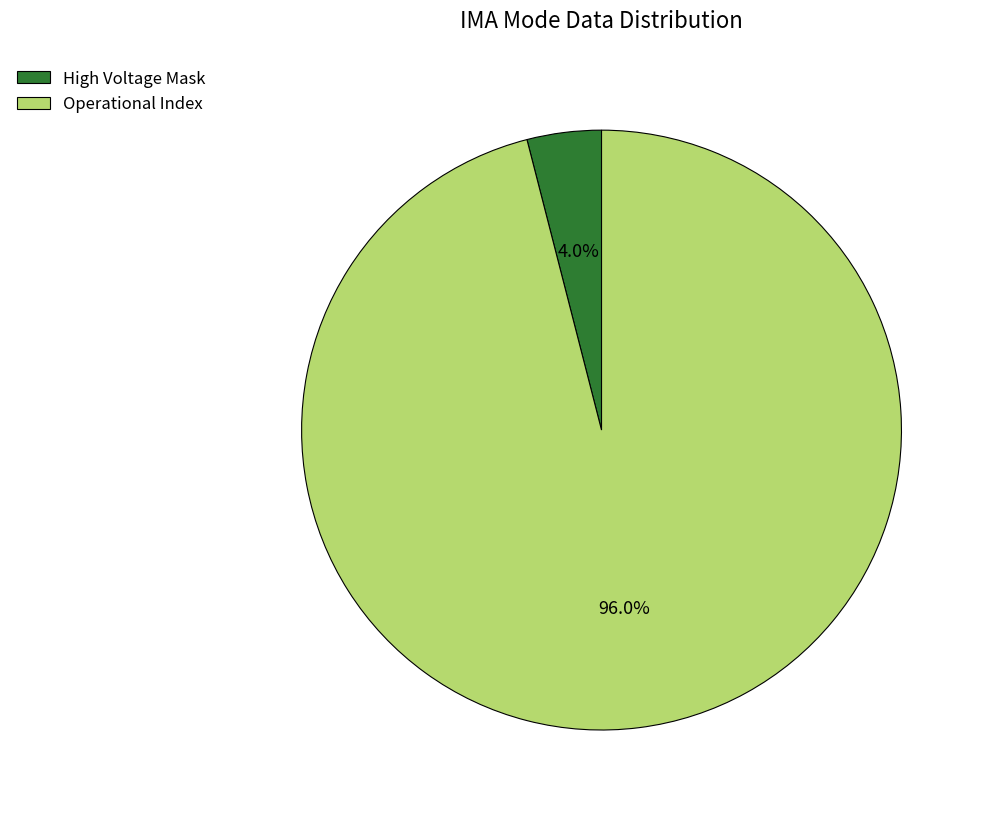

To the nearest percent, what is the average slice percentage?

50%